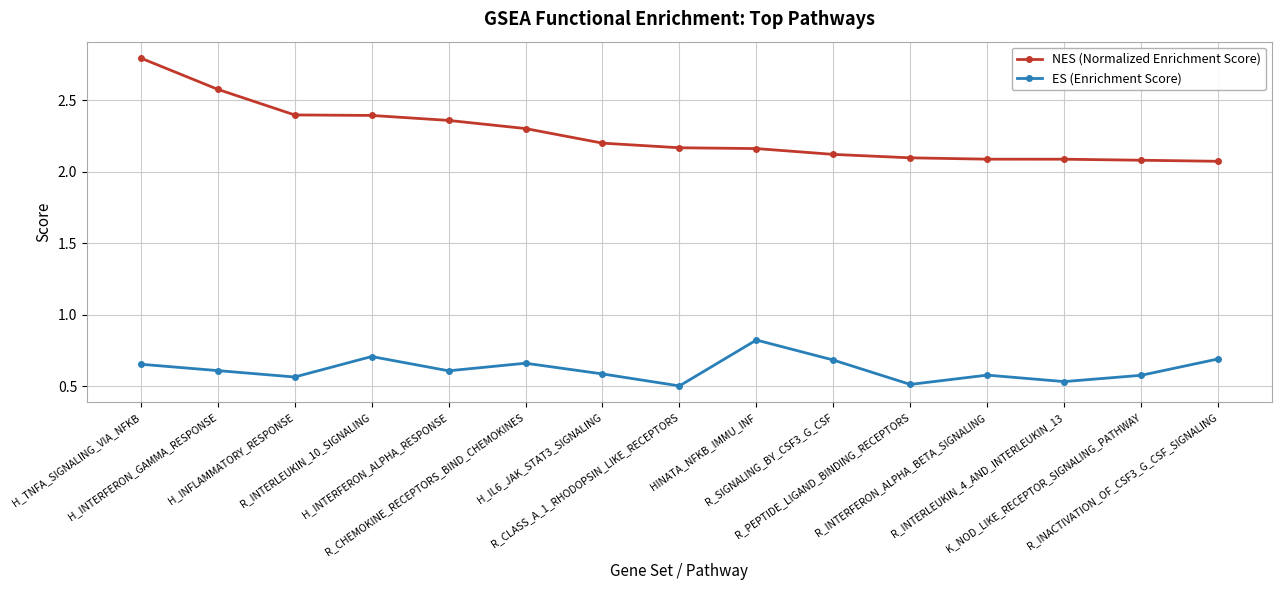

In ES (Enrichment Score), how many points are higher than both neighbors (excluding endpoints)?

4